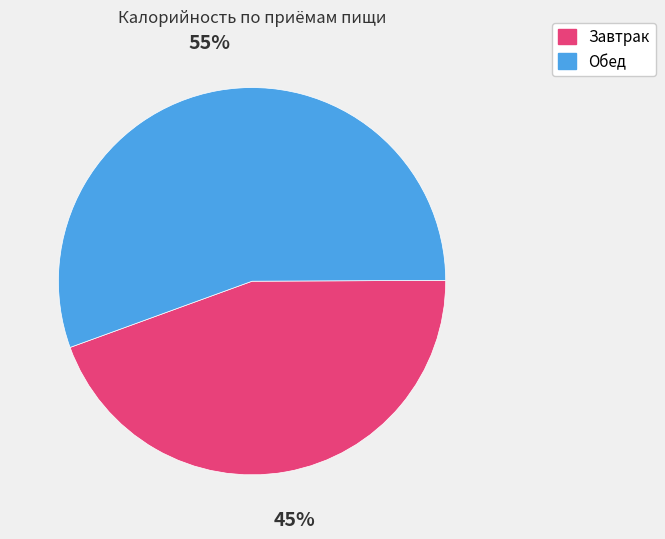

Which category accounts for the majority?

Обед